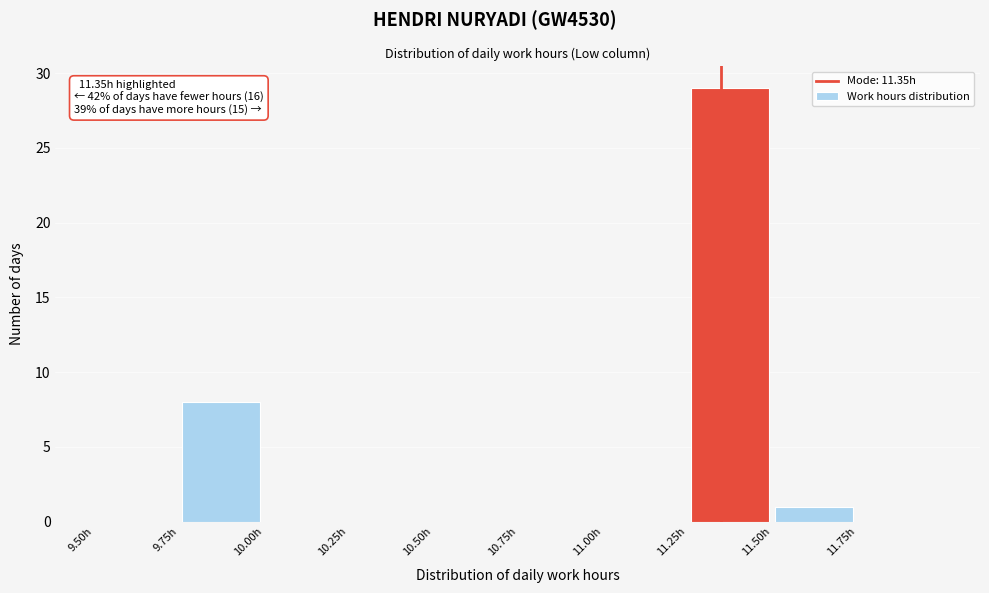

Over which range of the x-axis is the bar tallest?

11.25 to 11.50